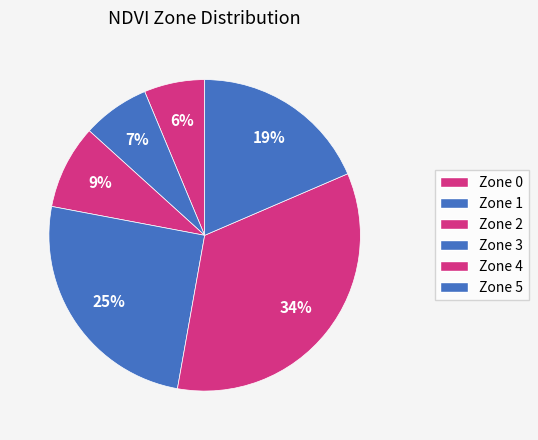

Count the number of slices in the pie.

6